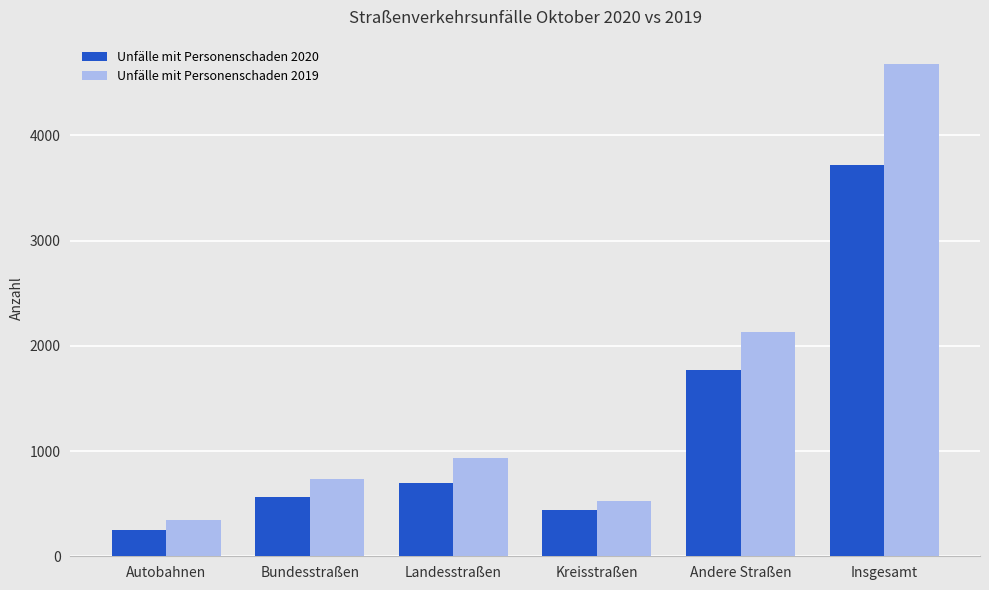

Rank the series at Andere Straßen from highest to lowest value.

Unfälle mit Personenschaden 2019, Unfälle mit Personenschaden 2020